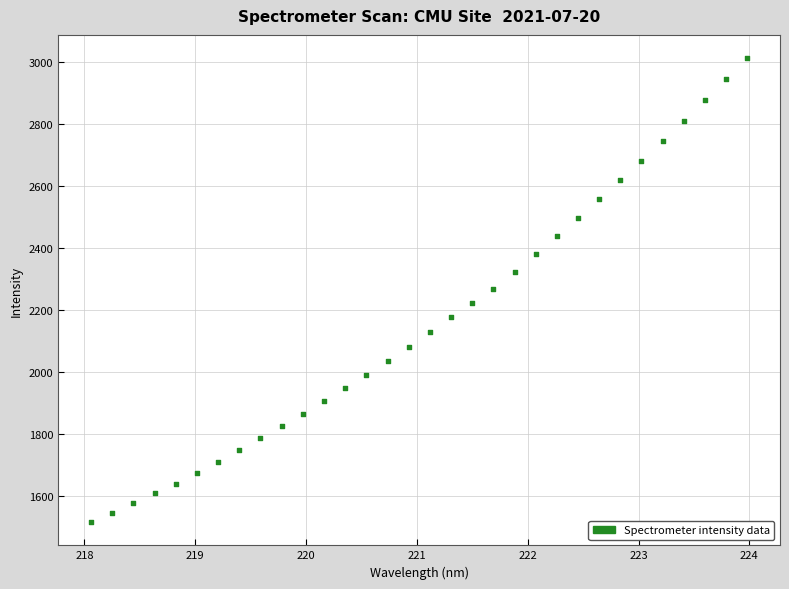

What is the range of Y values (max minus min)?

1498.1